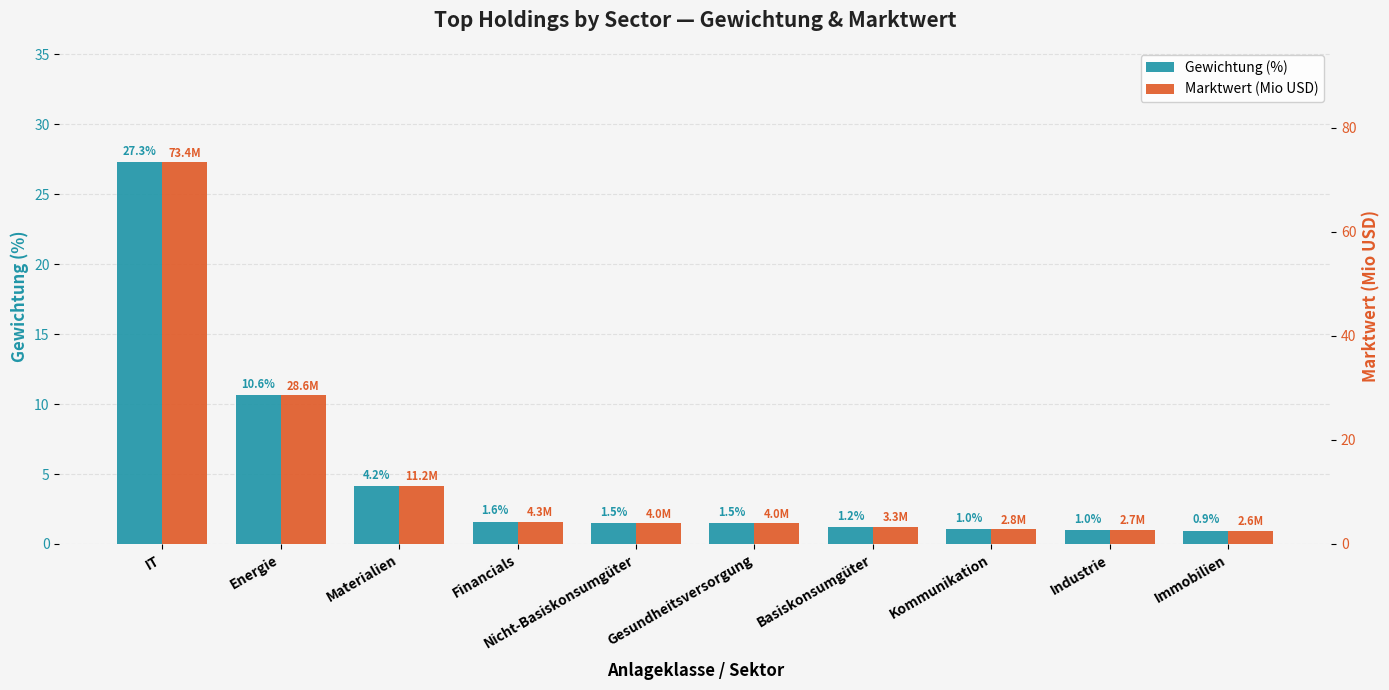

How many bars are there in total?

20